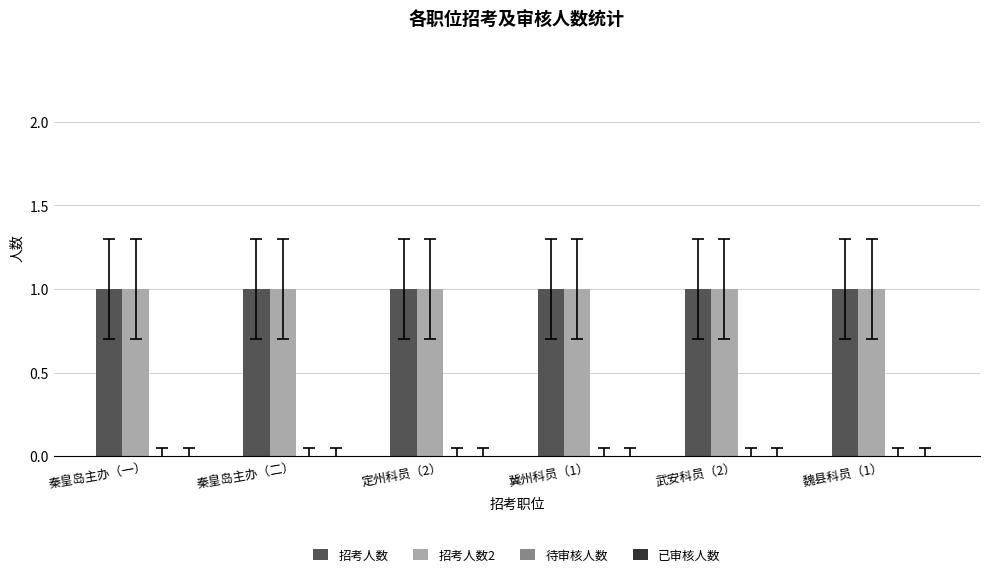

At how many categories does at least one series exceed 0?

6